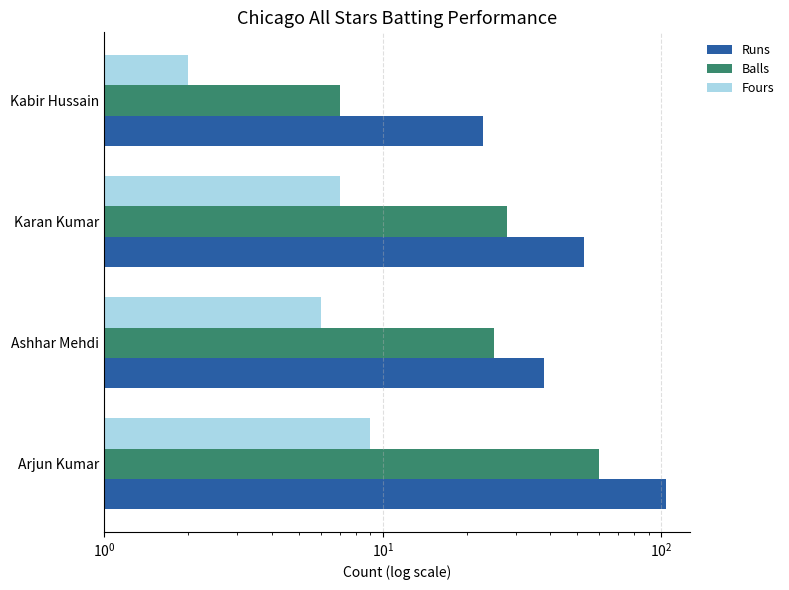

What is the value of the Fours bar at the 4th from the left?

2